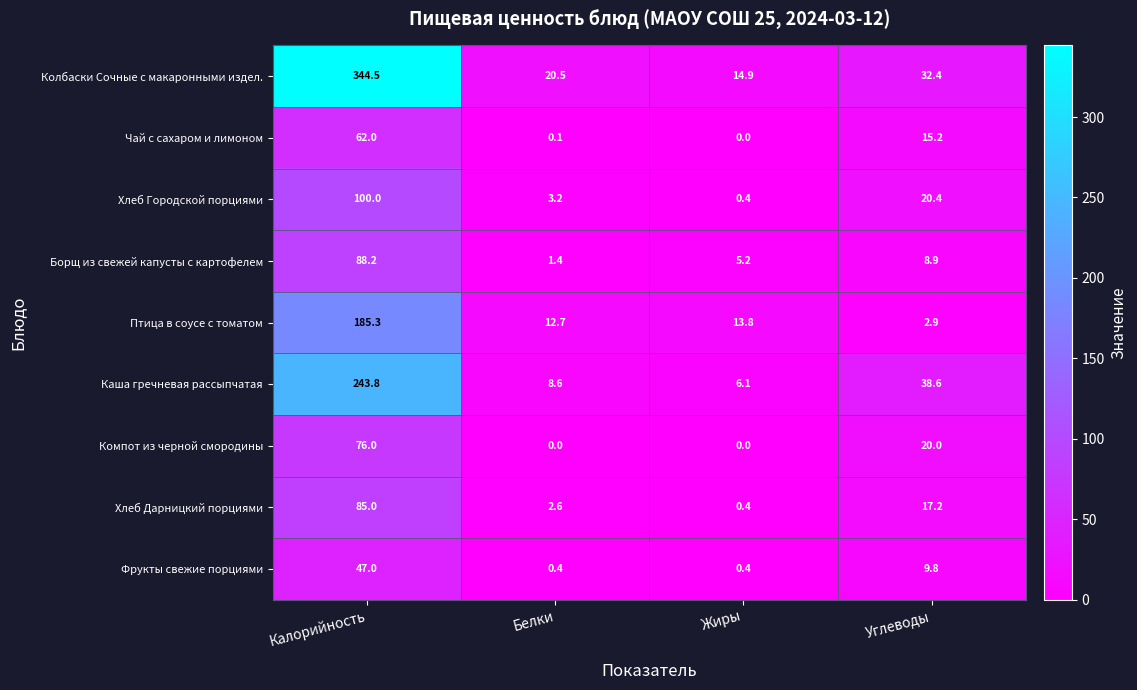

Is it true that Птица в соусе с томатом equals 17.0 at Белки?

False